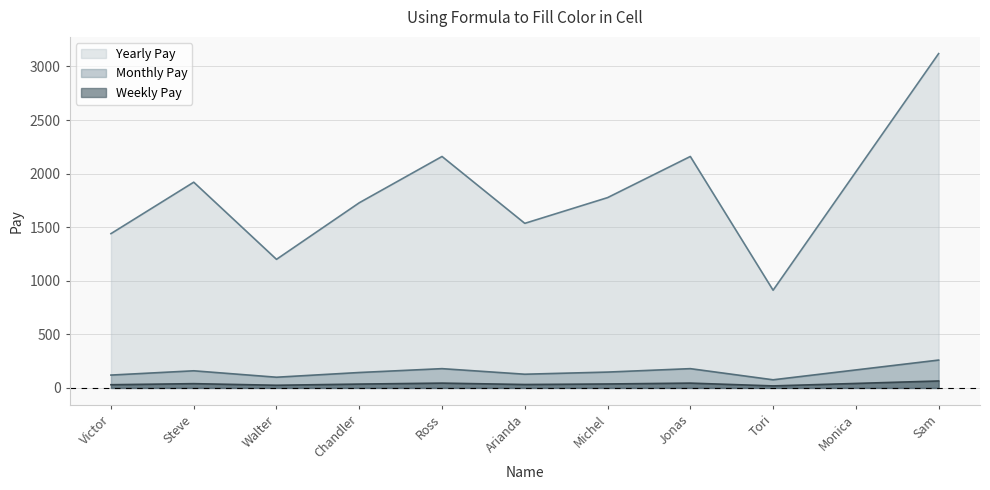

In Yearly Pay, how many points are higher than both neighbors (excluding endpoints)?

3